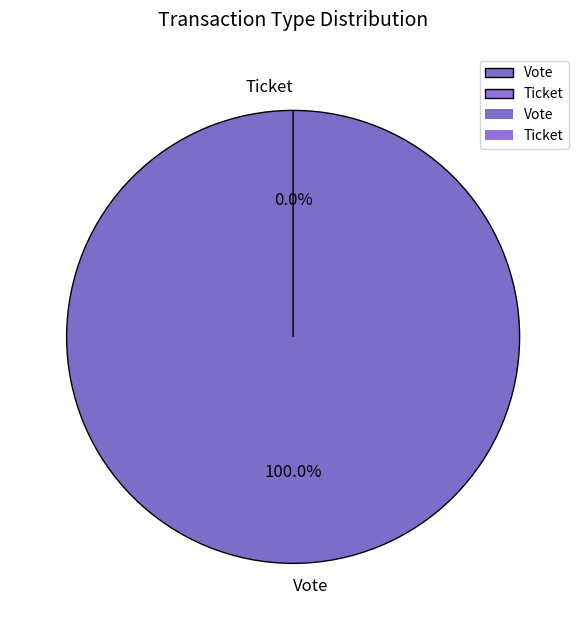

What is the change in value from Vote to Ticket?

-1